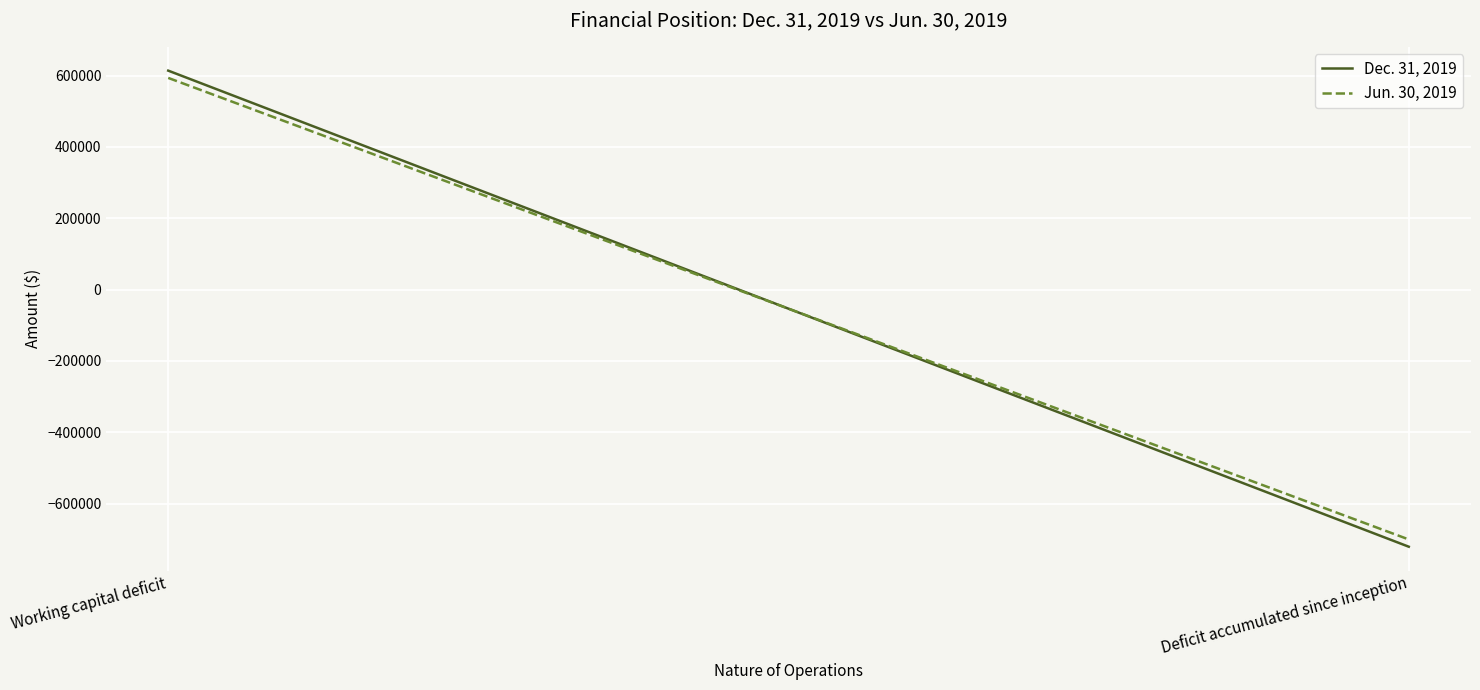

How many values in Jun. 30, 2019 are above zero?

1